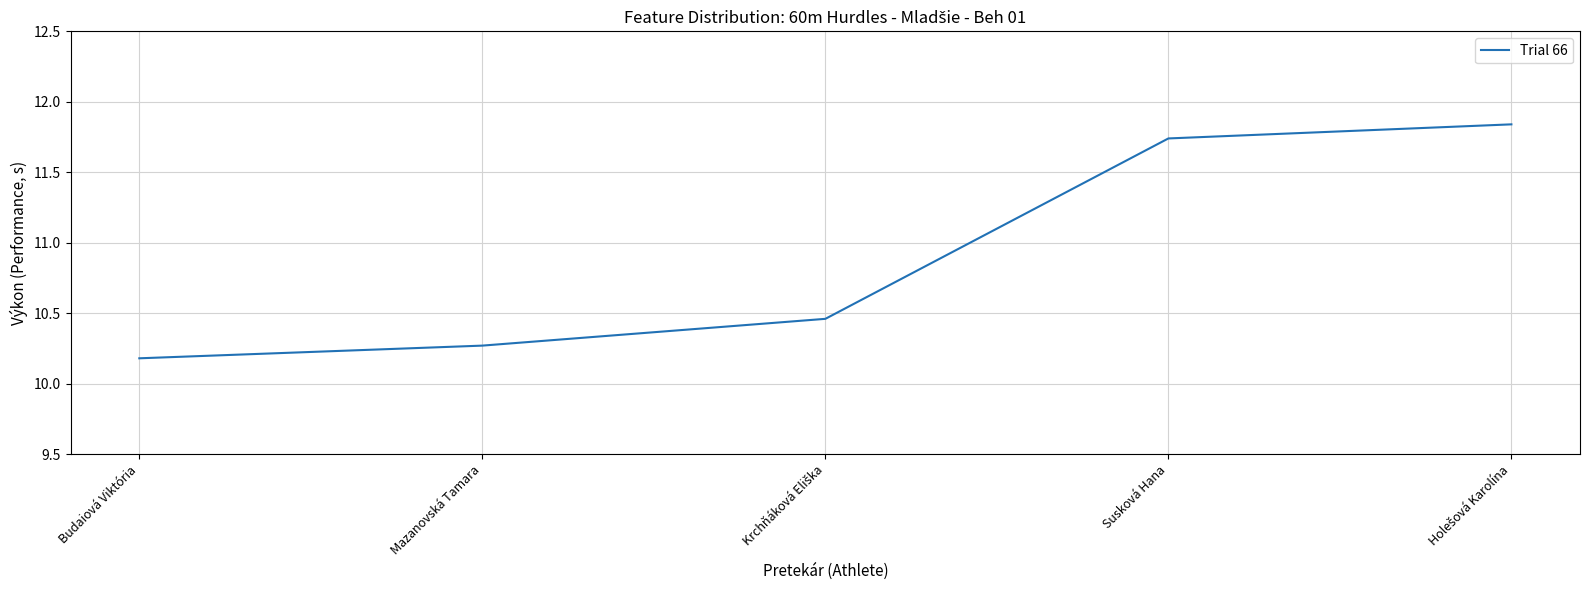

What is the minimum value shown in the chart?

10.2